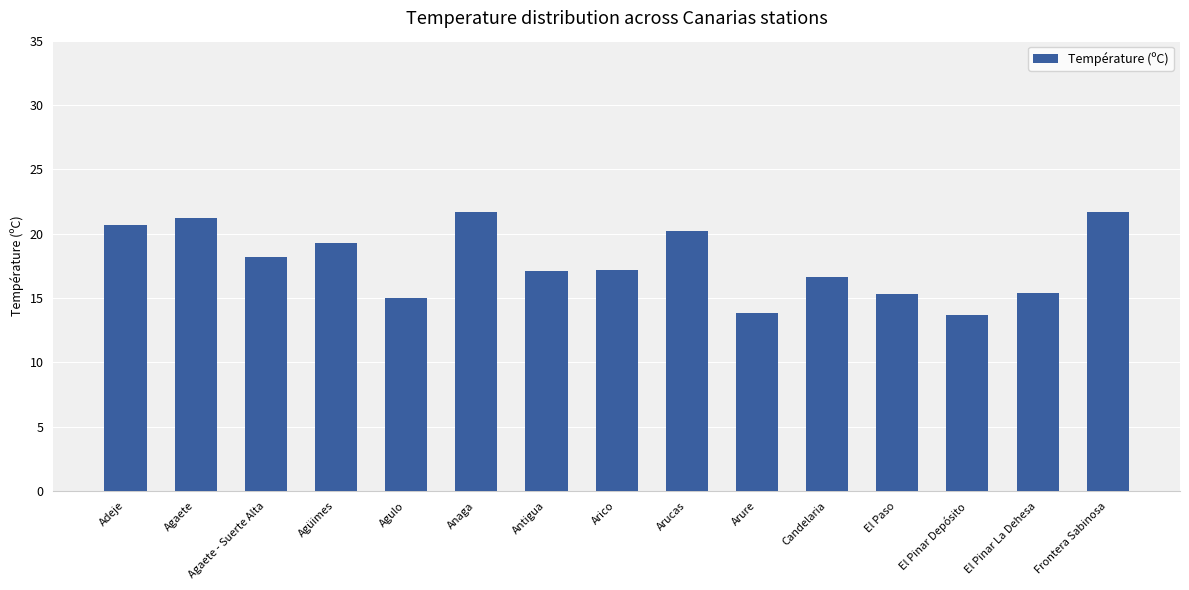

What is the minimum value shown in the chart?

13.7